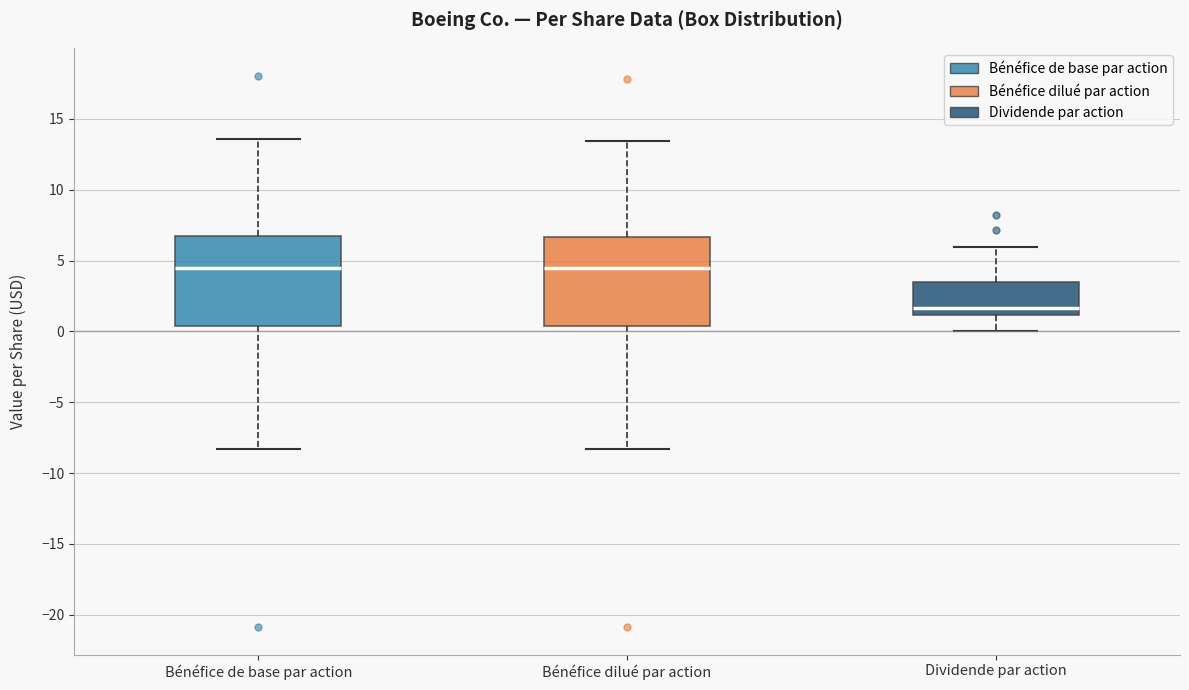

Reading left to right, transcribe this box plot: for each box, give where its median line is, the range the box spans, and where its two whiskers end, as read against the y-axis. The values are not printed on the chart, so give them approximately, as read against the axis.

Bénéfice de base par action: median 4.5, box 0.5 to 7.0, whiskers -8.5 to 13.5
Bénéfice dilué par action: median 4.5, box 0.5 to 6.5, whiskers -8.5 to 13.5
Dividende par action: median 1.5, box 1.0 to 3.5, whiskers 0.0 to 6.0